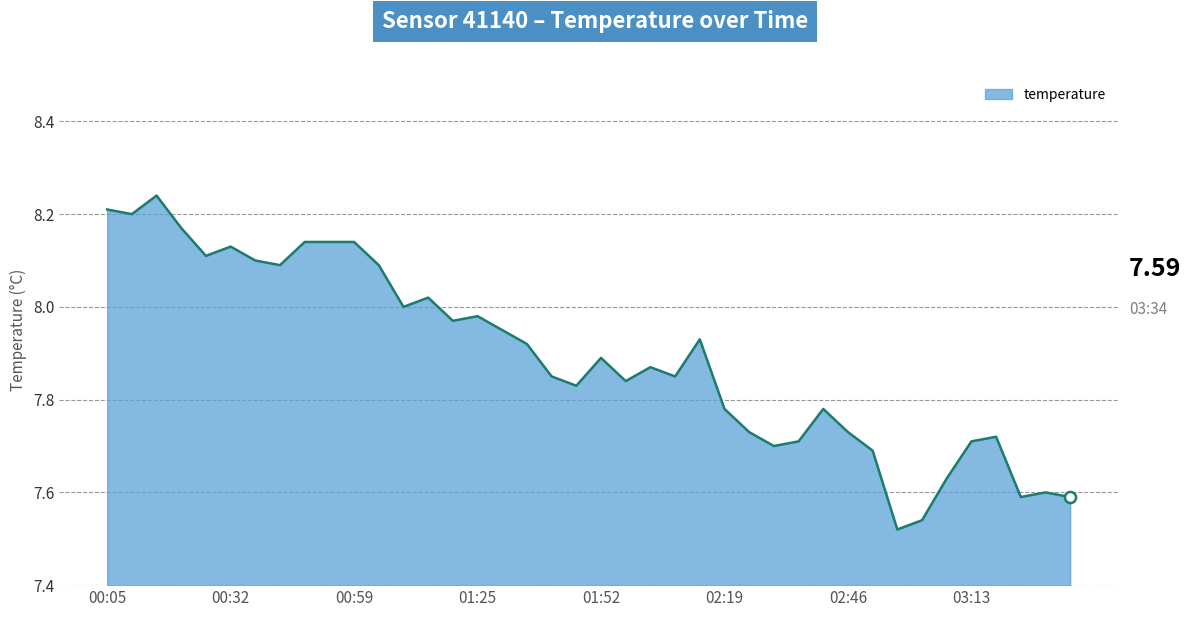

What is the difference between the maximum and minimum values?

0.7